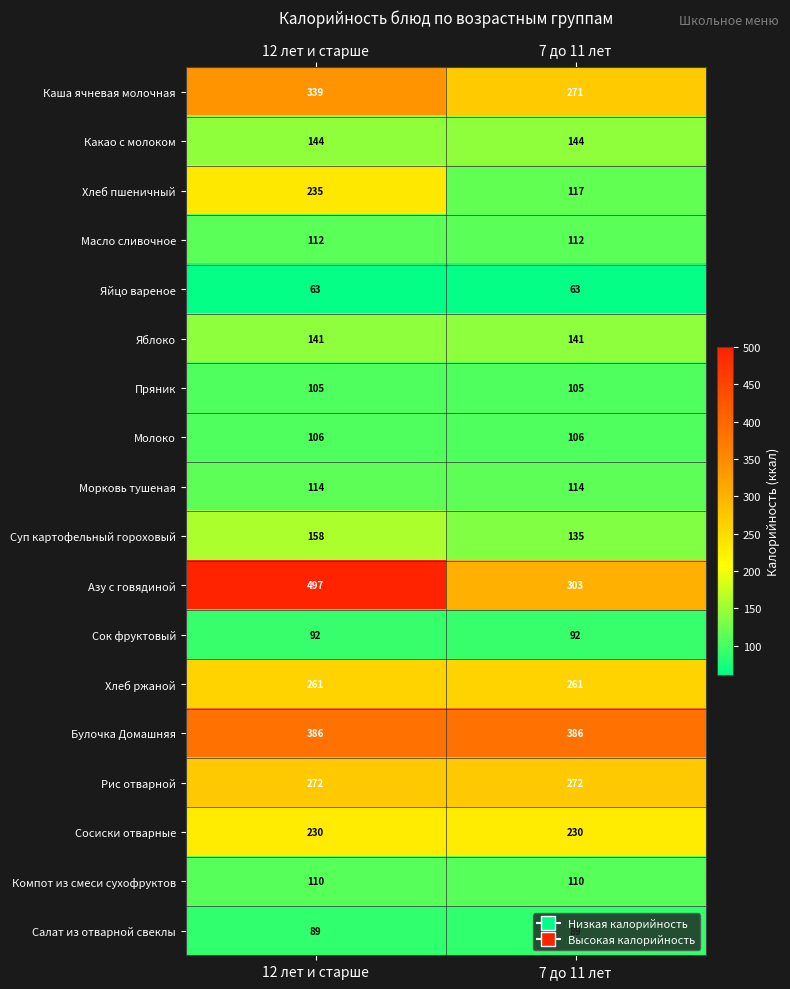

Between 12 лет и старше and 7 до 11 лет, which series saw the biggest shift?

Азу с говядиной